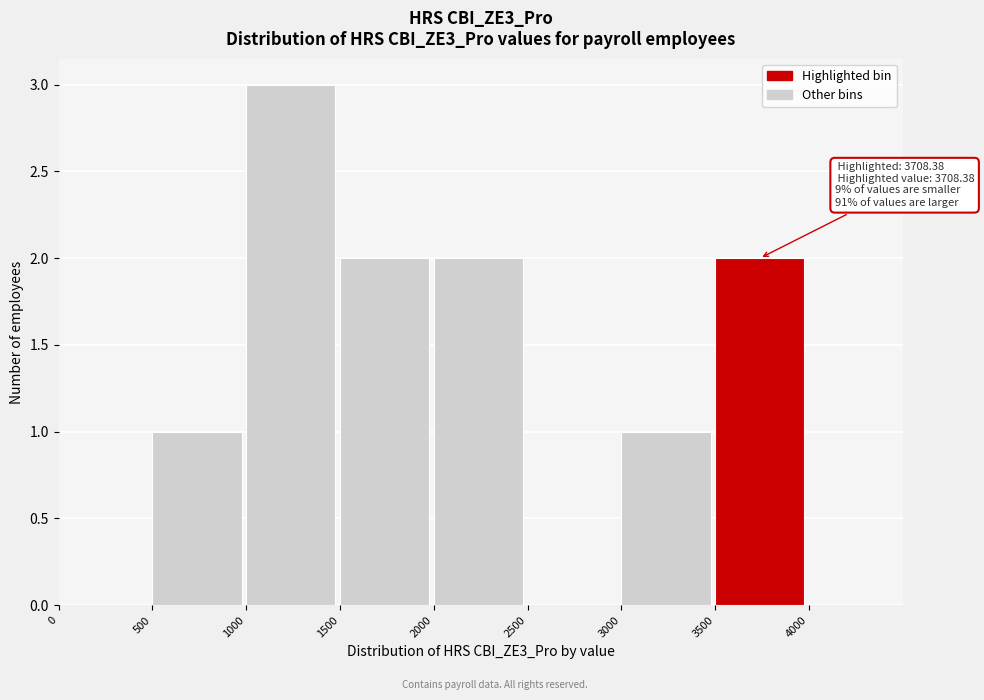

Over which range of the x-axis is the bar tallest?

1000 to 1500